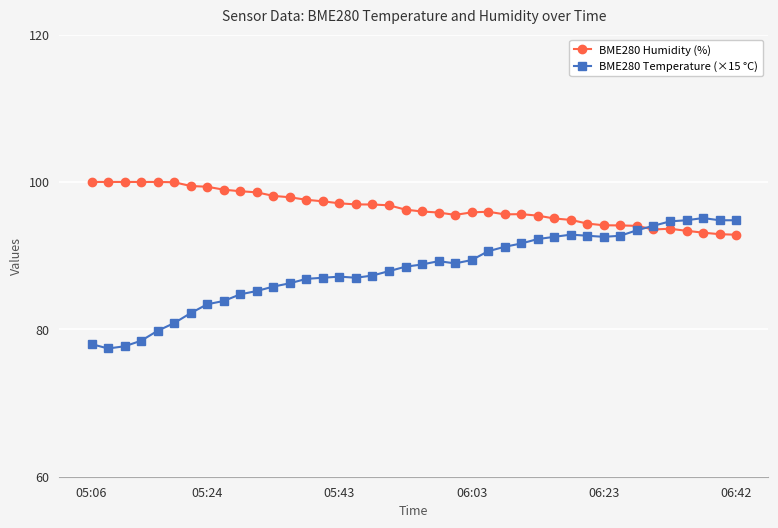

Which series has the largest total across all categories?

BME280 Humidity (%)